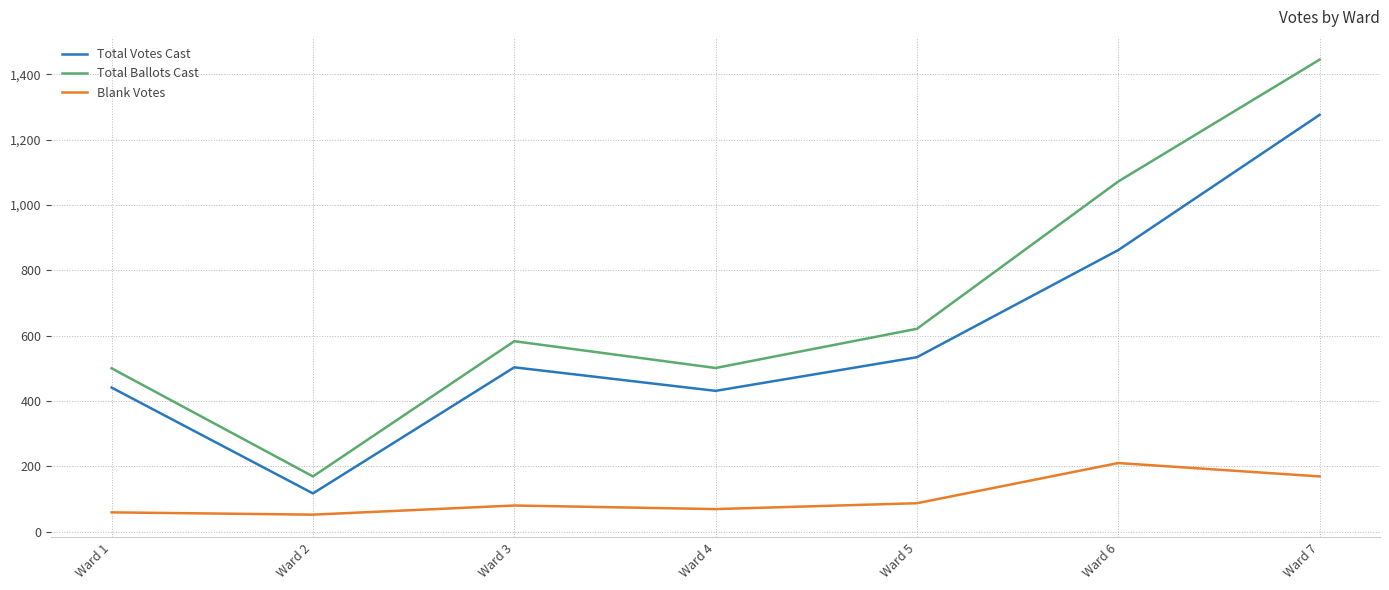

Rank the series by their maximum value, from lowest to highest.

Blank Votes, Total Votes Cast, Total Ballots Cast